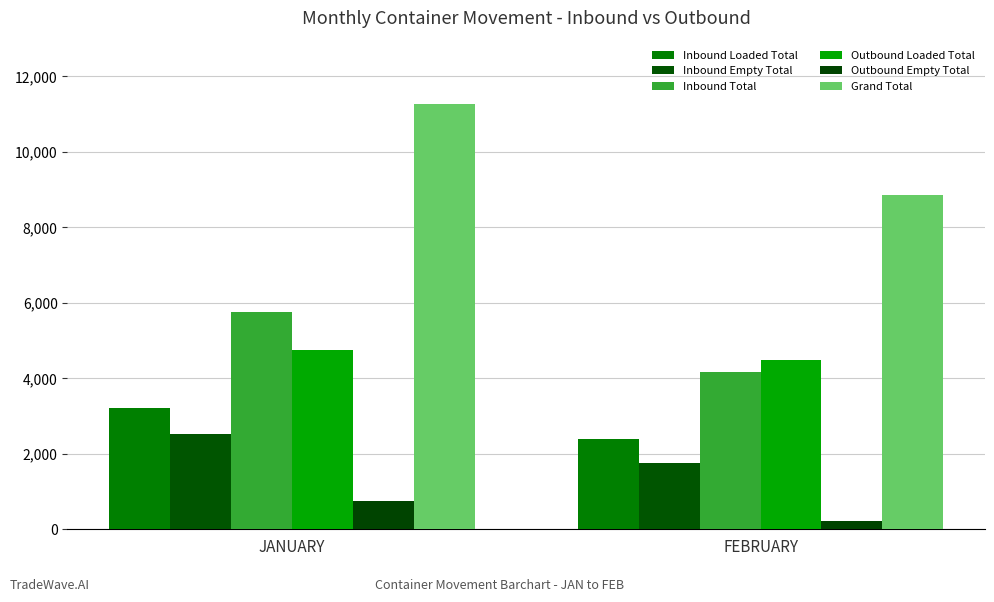

How many bars are there in total?

12